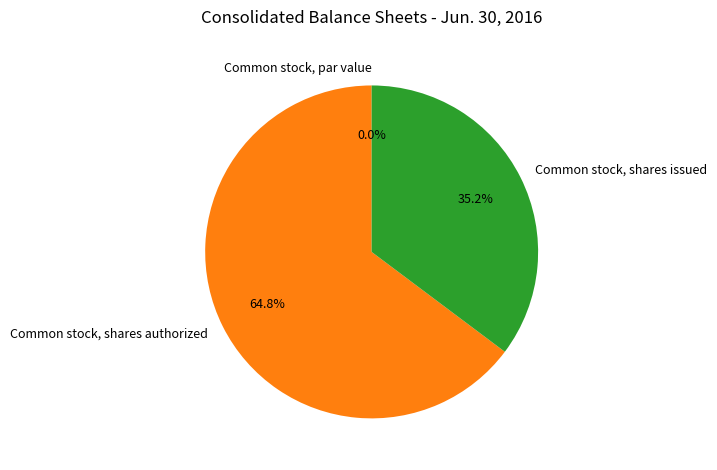

Does Common stock, shares authorized represent more than half of the total?

Yes